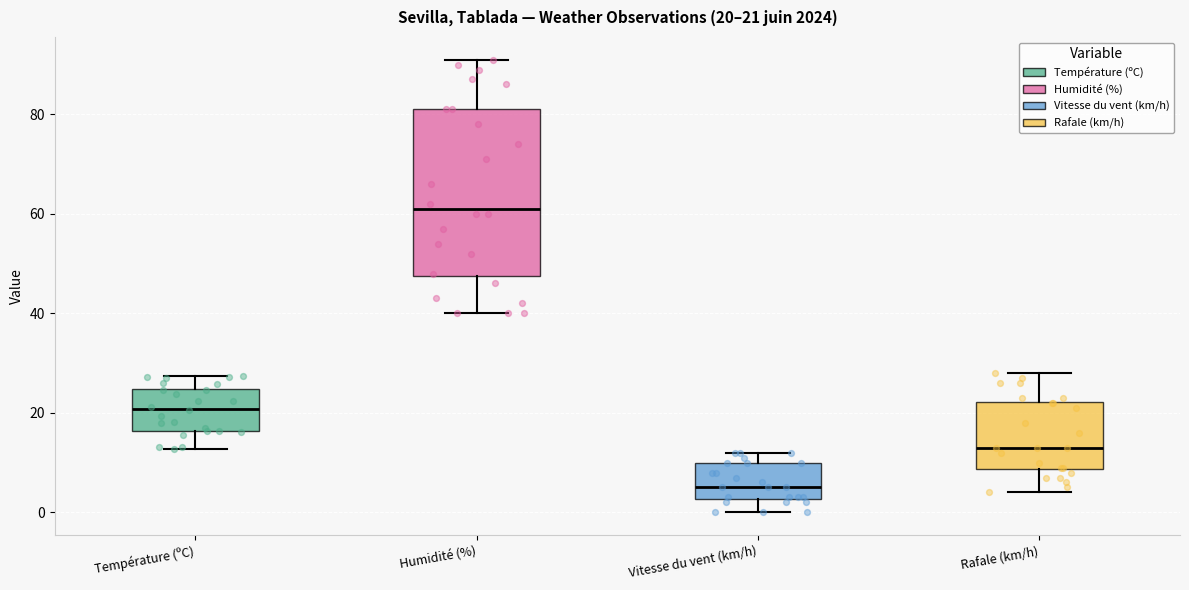

Comparing the boxes themselves (not the whiskers), which one is the tallest?

Humidité (%)